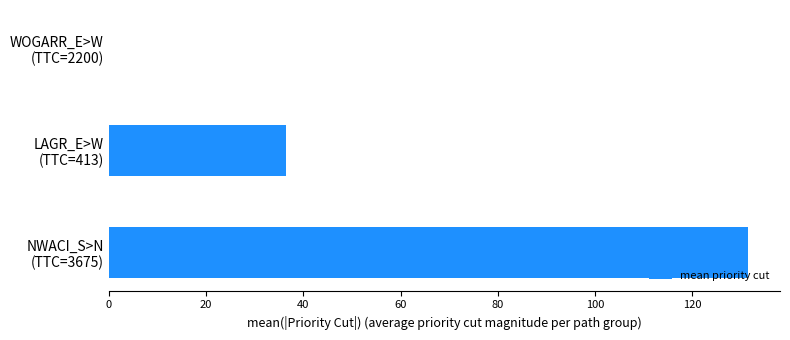

What is the average value?

55.9